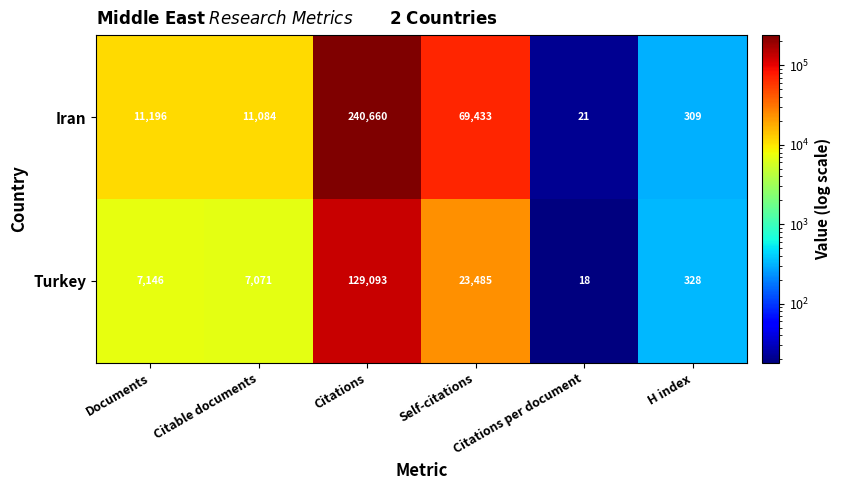

Rank the series by their average value, from lowest to highest.

Turkey, Iran